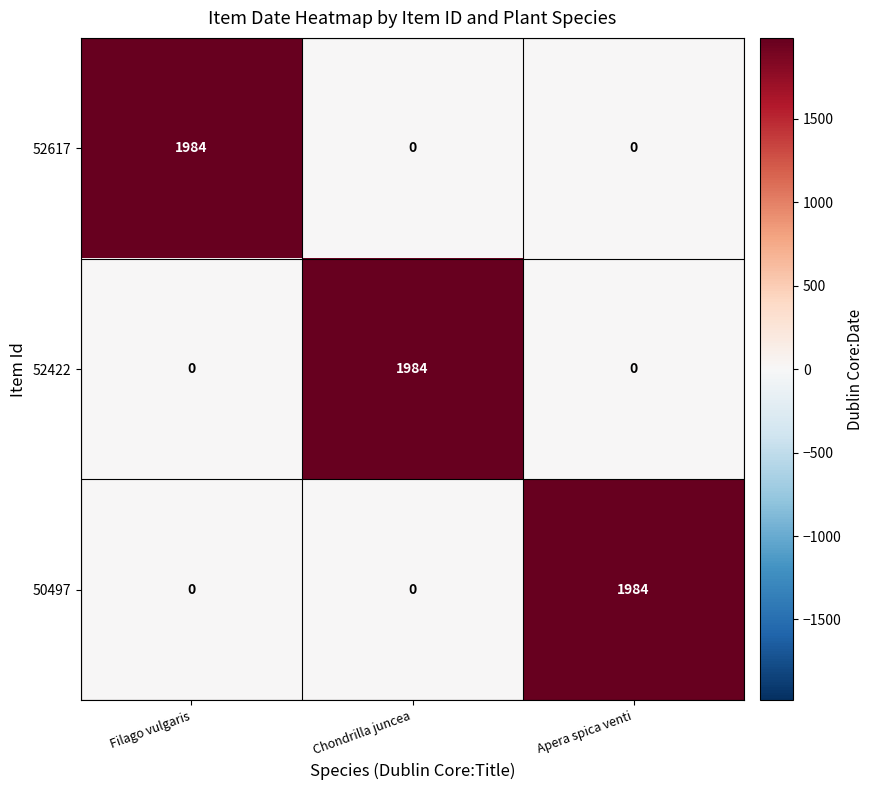

Reading left to right, list all the values displayed in this chart.

52617: Filago vulgaris=1984	Chondrilla juncea=0	Apera spica venti=0
52422: Filago vulgaris=0	Chondrilla juncea=1984	Apera spica venti=0
50497: Filago vulgaris=0	Chondrilla juncea=0	Apera spica venti=1984